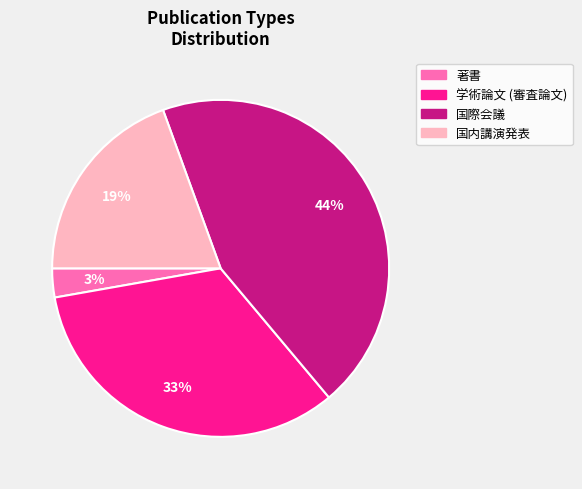

Rank the categories by value from lowest to highest.

著書, 国内講演発表, 学術論文 (審査論文), 国際会議